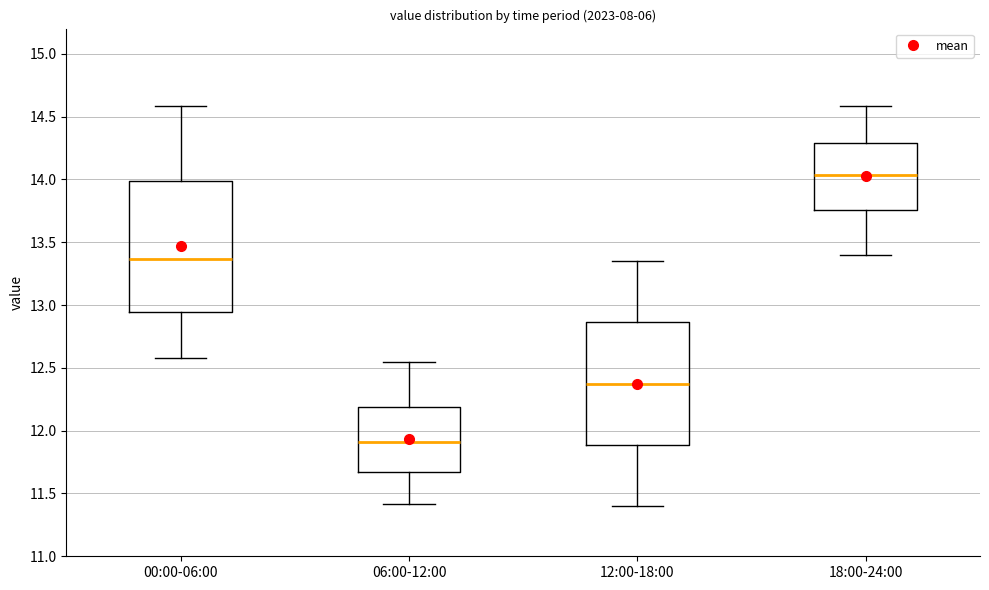

Where does the lower whisker of the box for 18:00-24:00 end on the y-axis? The values are not printed on the chart, so give them approximately, as read against the axis.

13.40